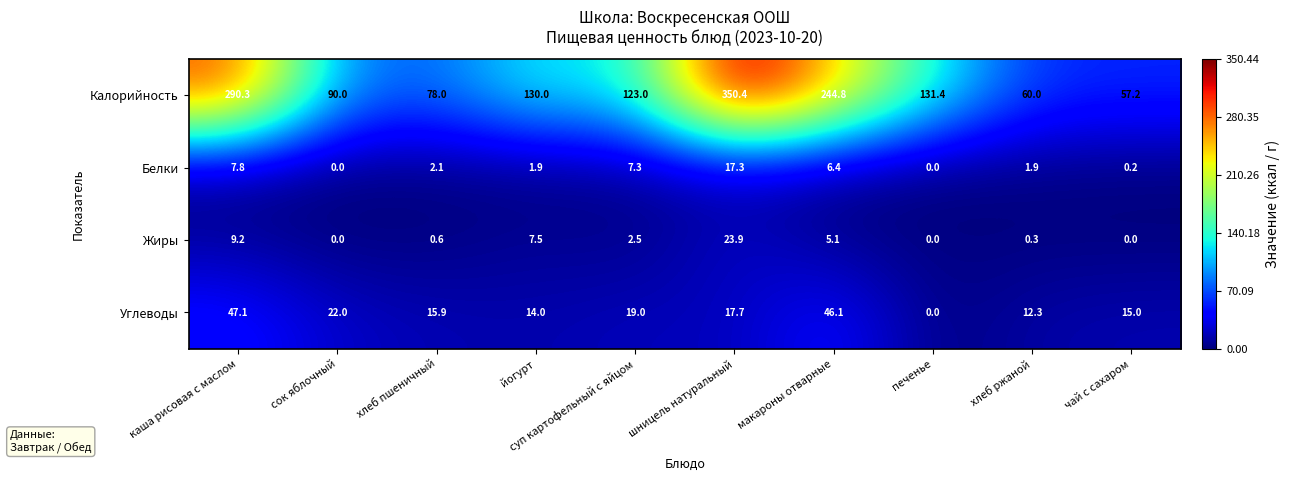

Rank the series by their maximum value, from lowest to highest.

Белки, Жиры, Углеводы, Калорийность